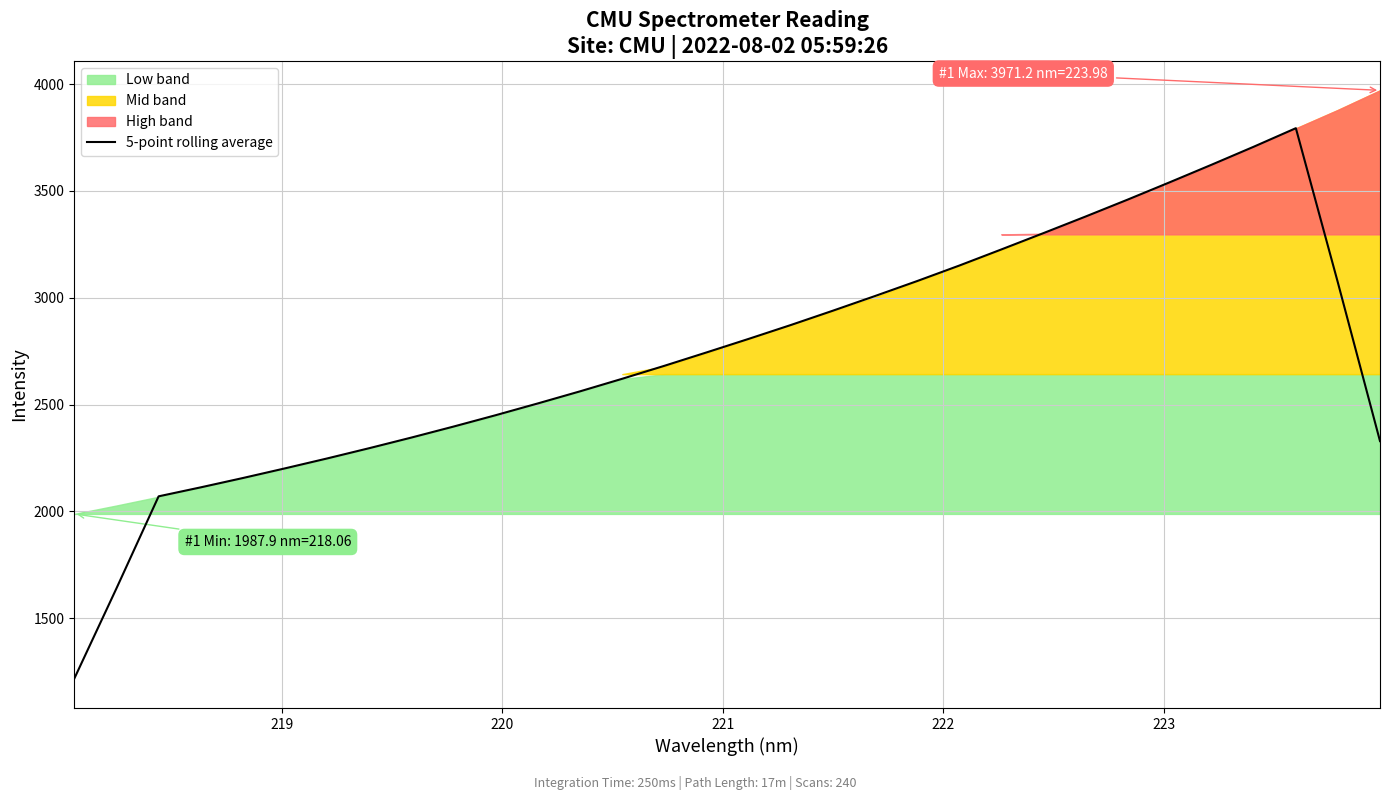

True or false: there are more than 0 points higher than both neighbors.

True